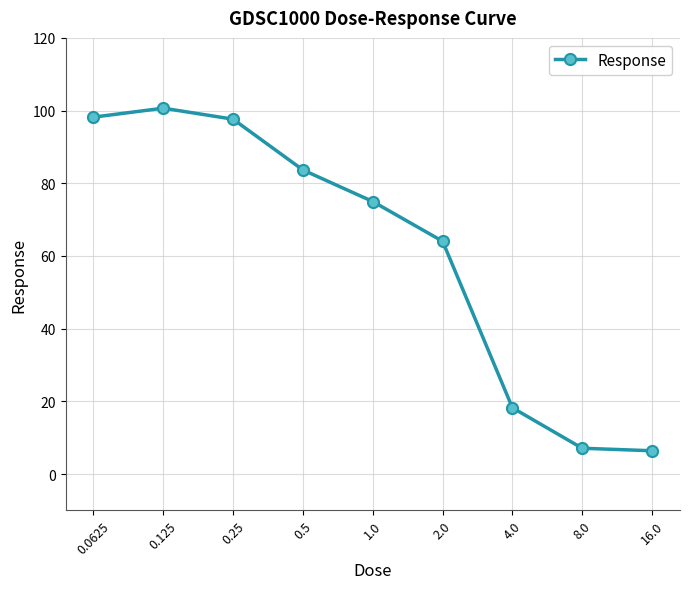

What is the maximum value shown in the chart?

100.7